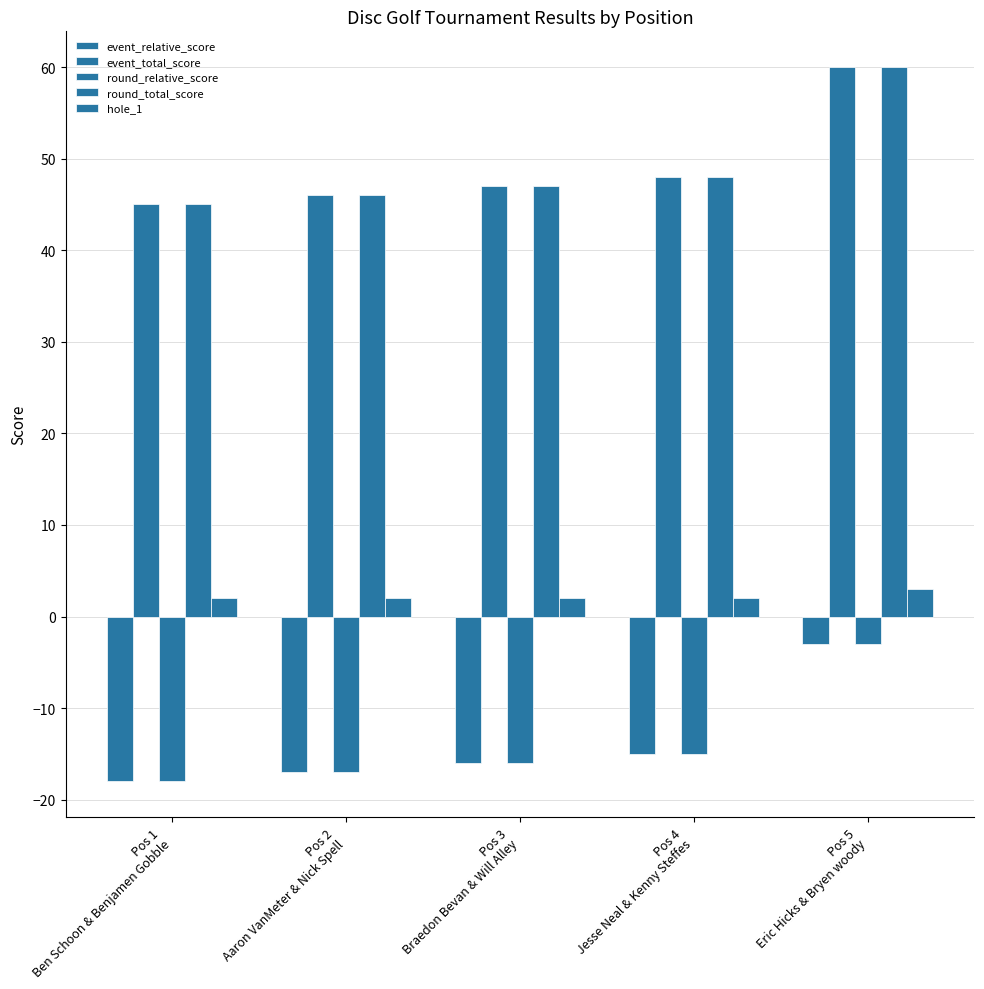

Rank the categories by event_relative_score value from highest to lowest.

Pos 5
Eric Hicks & Bryen woody, Pos 4
Jesse Neal & Kenny Steffes, Pos 3
Braedon Bevan & Will Alley, Pos 2
Aaron VanMeter & Nick Spell, Pos 1
Ben Schoon & Benjamen Gobble